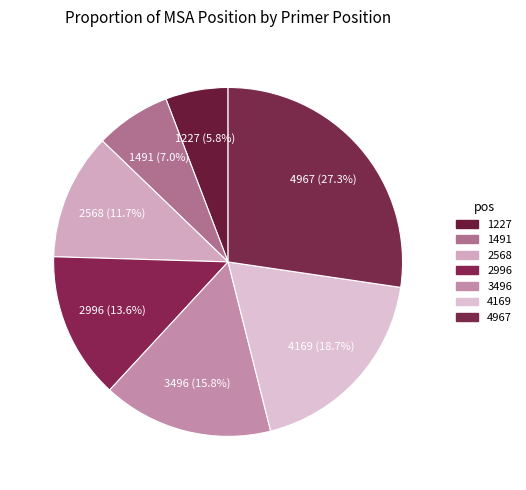

What is the ratio of the value at 3496 to the value at 4169?

0.8